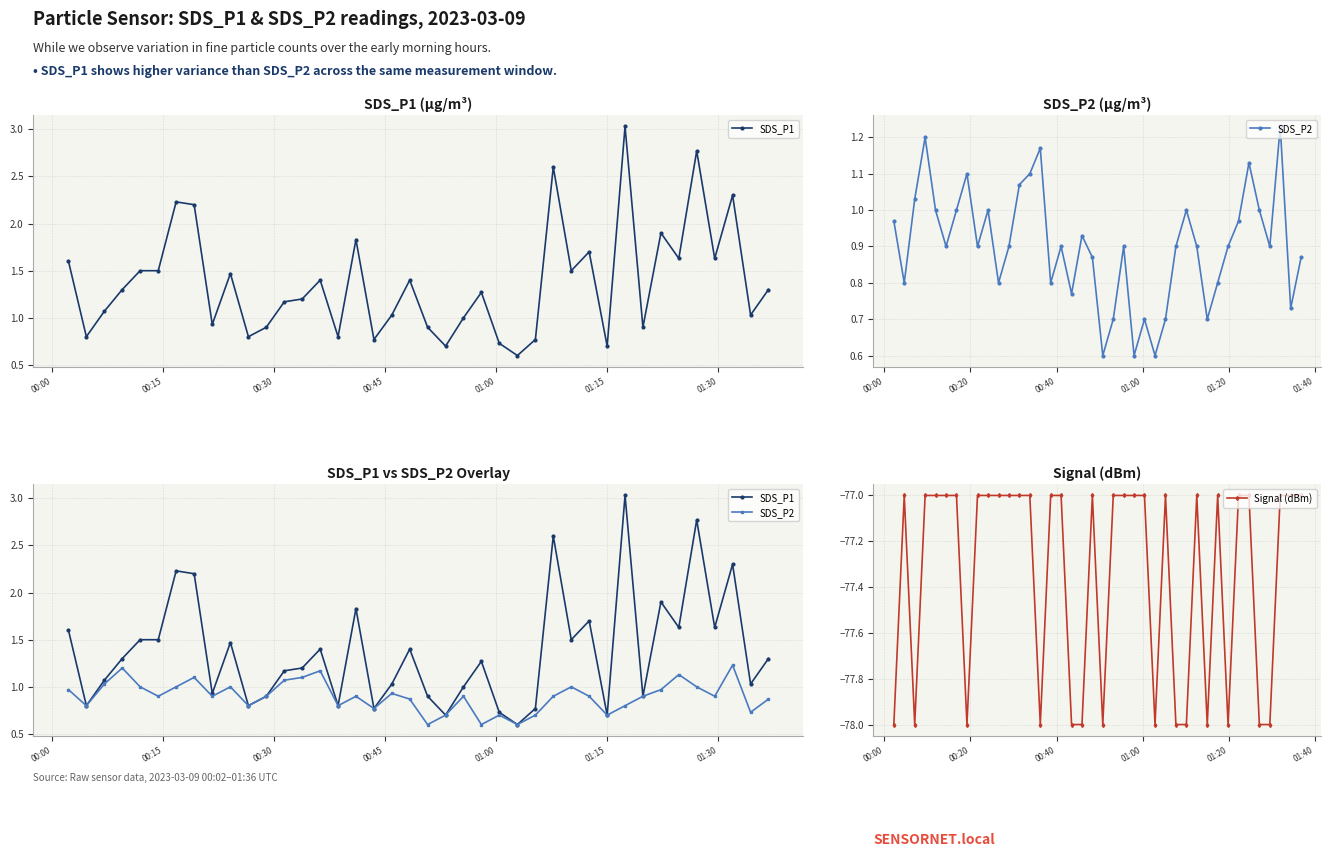

What is the greatest value displayed?

3.0